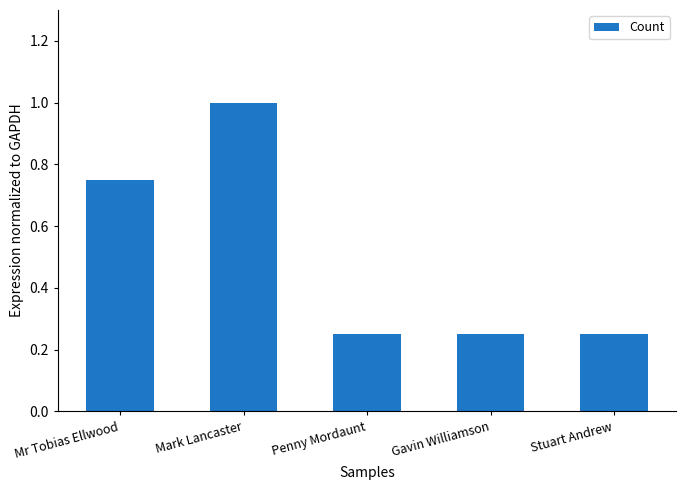

What is the change in value from Mr Tobias Ellwood to Penny Mordaunt?

-0.5